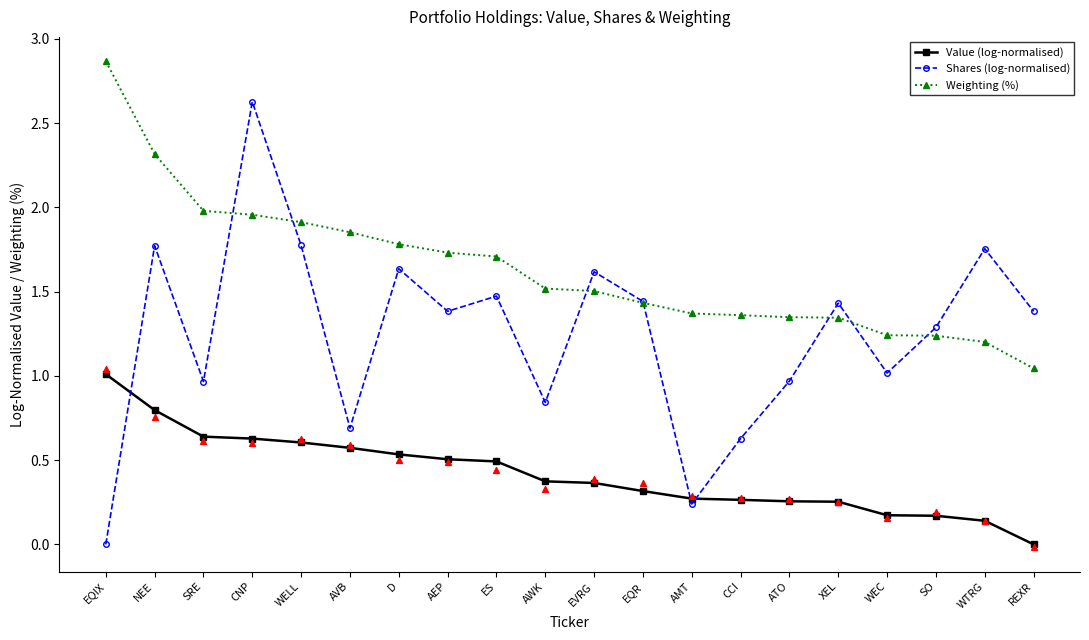

Which series has the largest Y range (max minus min)?

Shares (log-normalised)